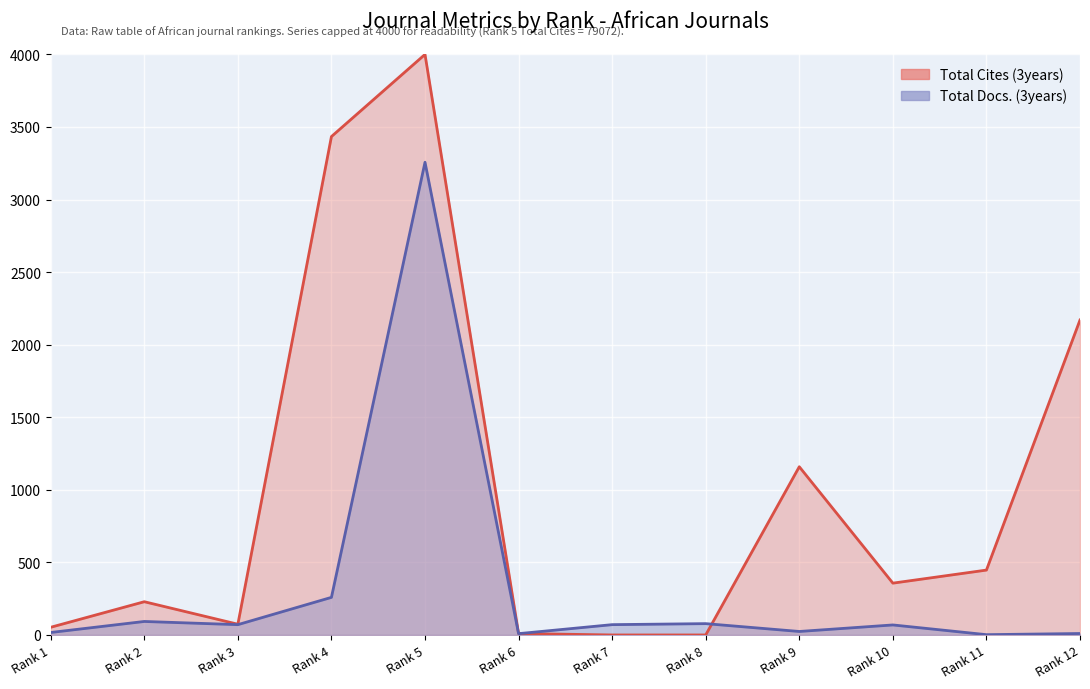

How many data points are less than 71?

6